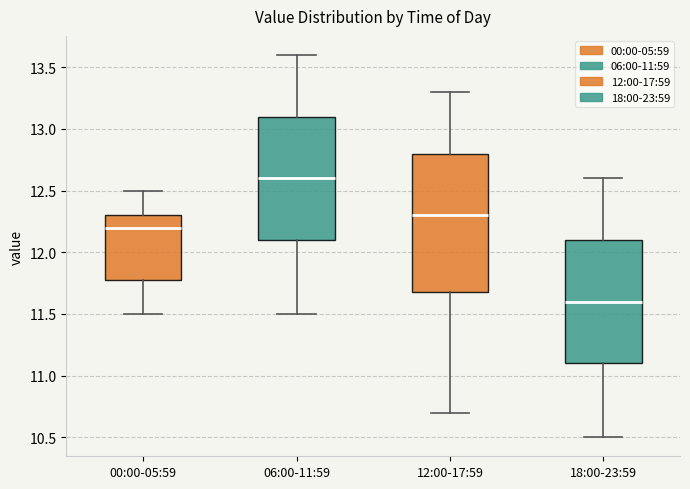

Reading left to right, transcribe this box plot: for each box, give where its median line is, the range the box spans, and where its two whiskers end, as read against the y-axis. The values are not printed on the chart, so give them approximately, as read against the axis.

00:00-05:59: median 12.2, box 11.8 to 12.3, whiskers 11.5 to 12.5
06:00-11:59: median 12.6, box 12.1 to 13.1, whiskers 11.5 to 13.6
12:00-17:59: median 12.3, box 11.7 to 12.8, whiskers 10.7 to 13.3
18:00-23:59: median 11.6, box 11.1 to 12.1, whiskers 10.5 to 12.6